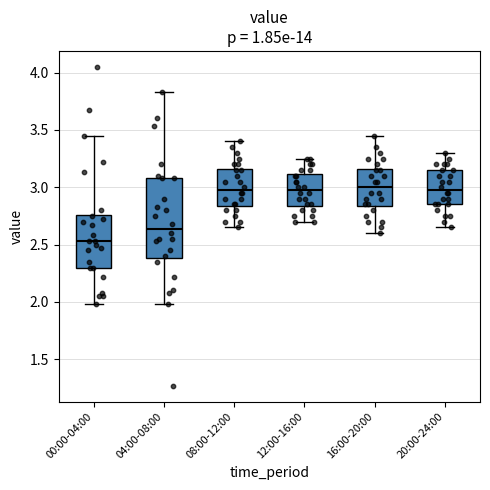

Where does the upper whisker of the box for 08:00-12:00 end on the y-axis? The values are not printed on the chart, so give them approximately, as read against the axis.

3.40